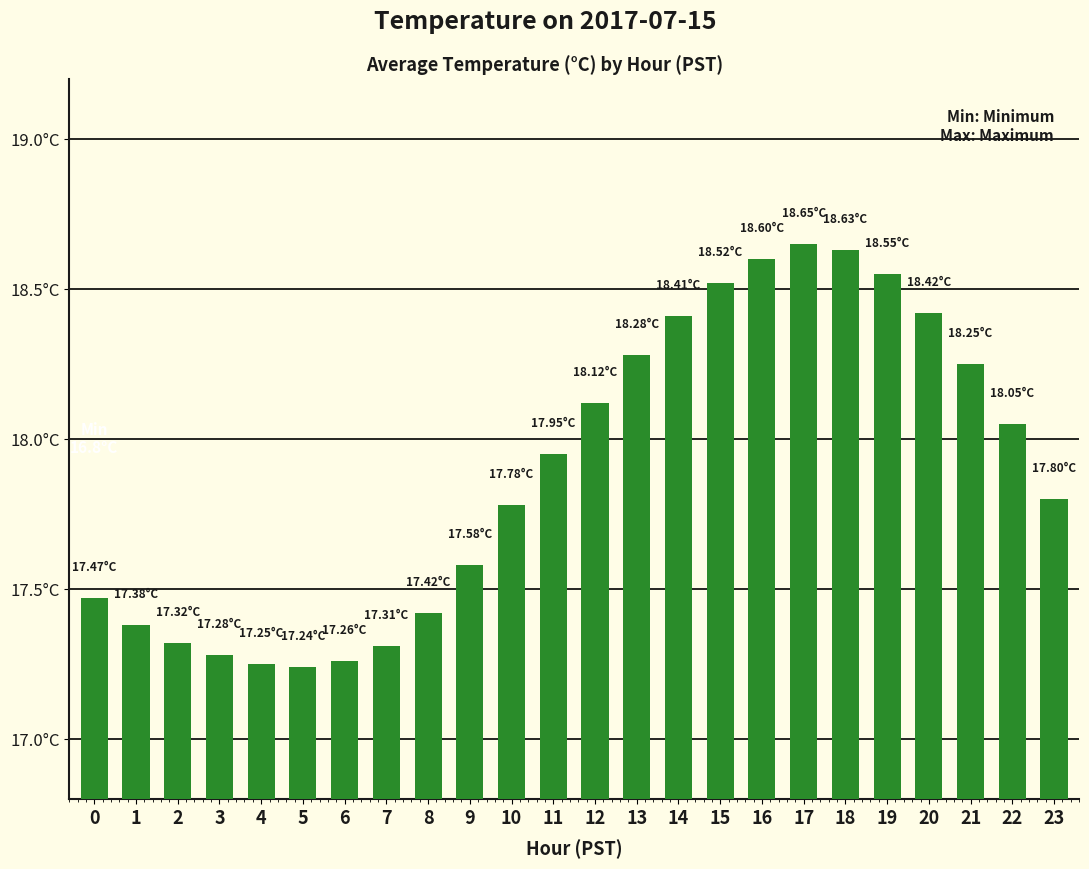

Where is the data nearest to the value 17?

5